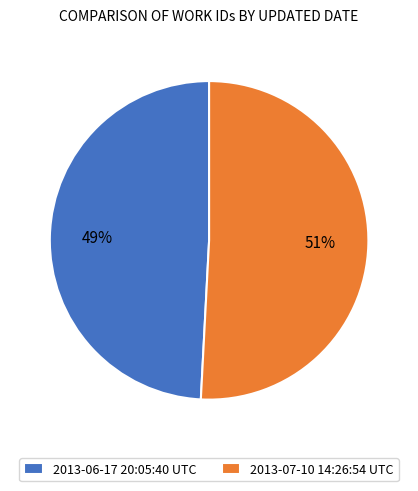

Which slice represents more than half of the pie?

2013-07-10 14:26:54 UTC